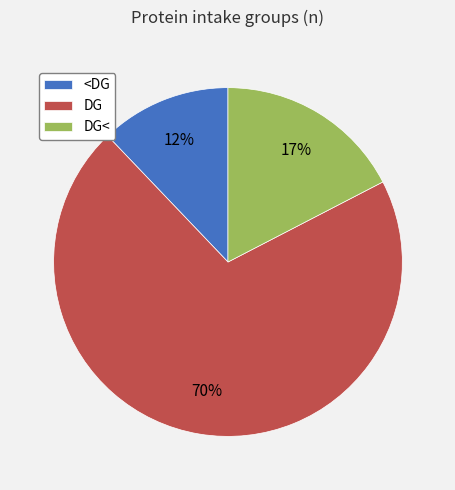

To the nearest percent, what is the difference between the <DG and DG< slice percentages?

5%